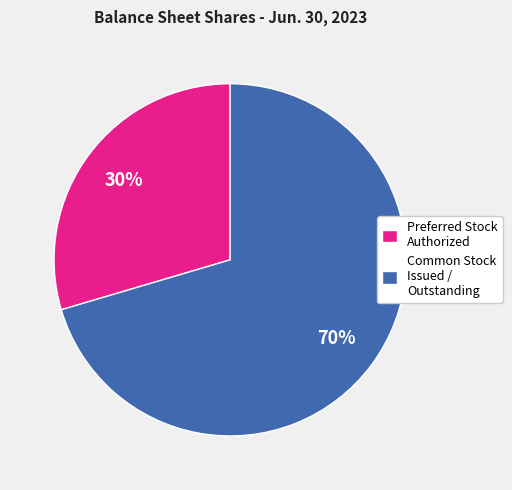

True or false: Common Stock Issued / Outstanding accounts for 57% of the total.

False